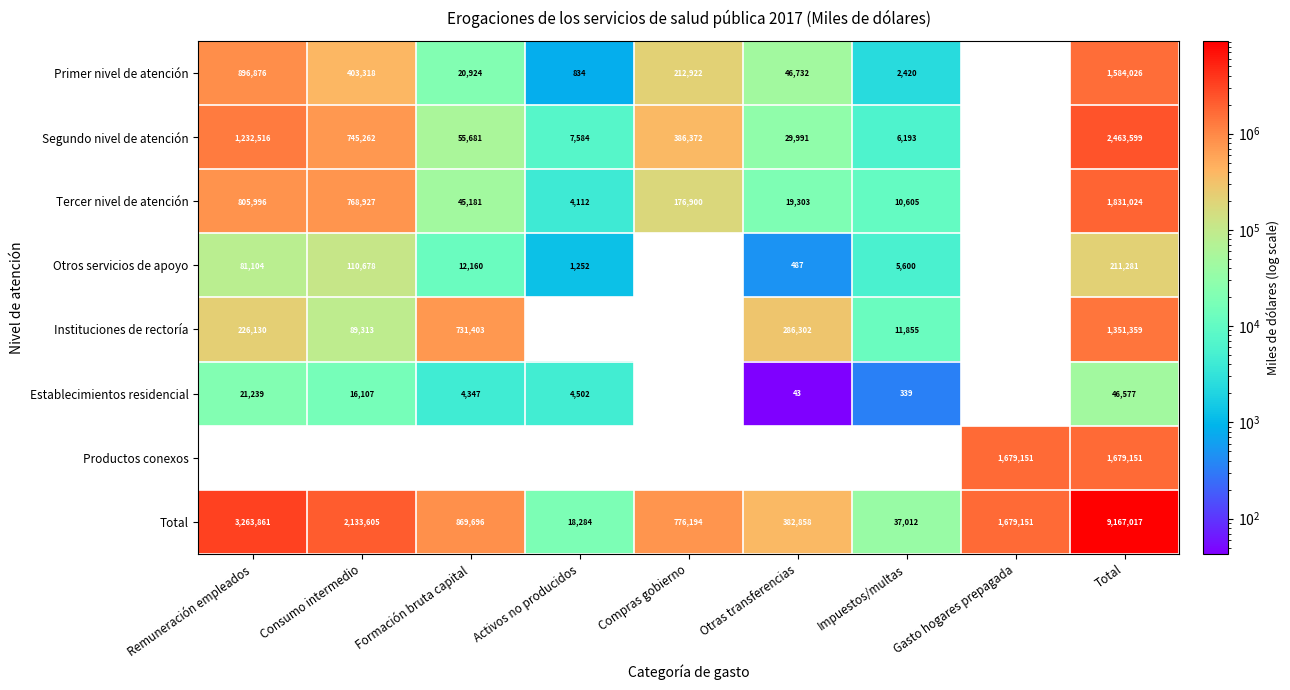

Where does the Total series first go above 869696?

Remuneración empleados